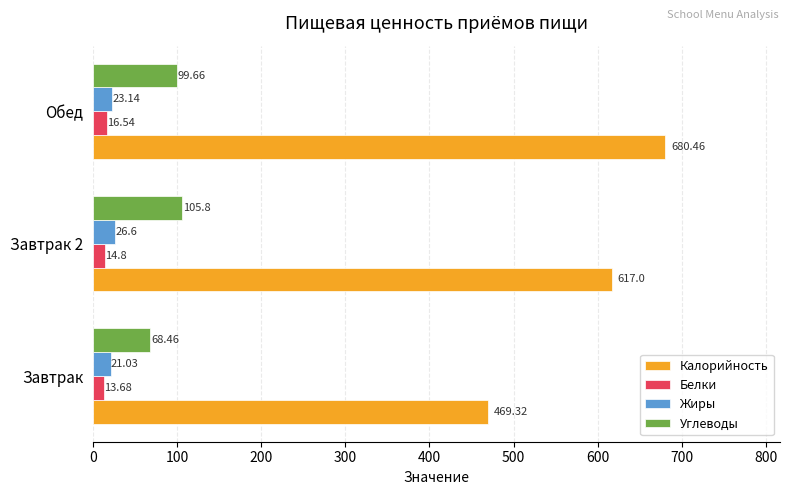

At which category is the sum across all series the highest?

Обед